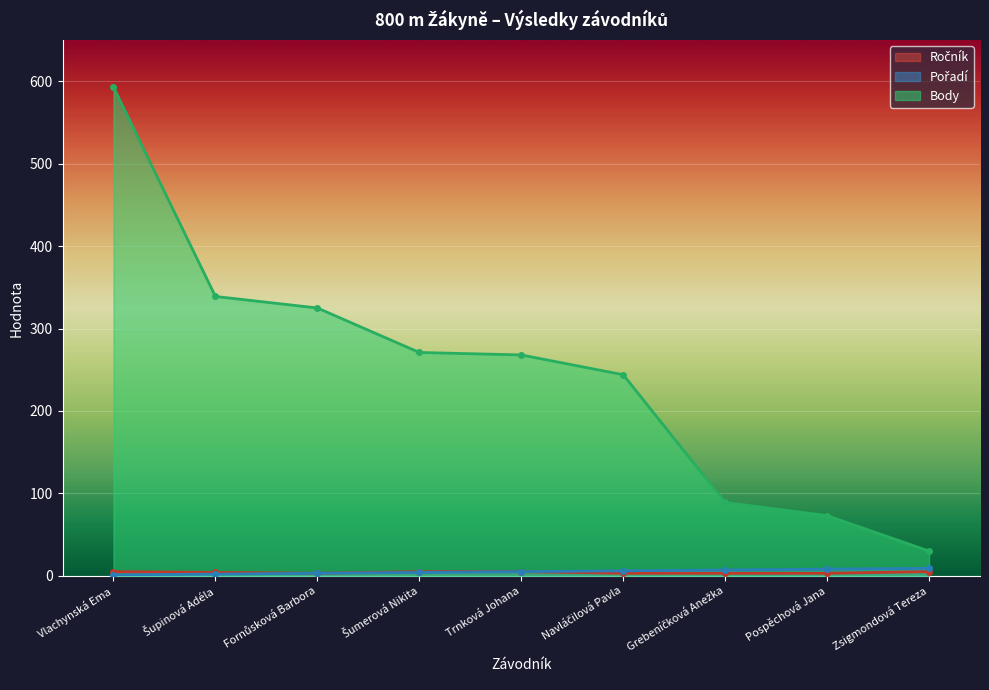

What is the difference between the maximum and second lowest values in the Ročník series?

2